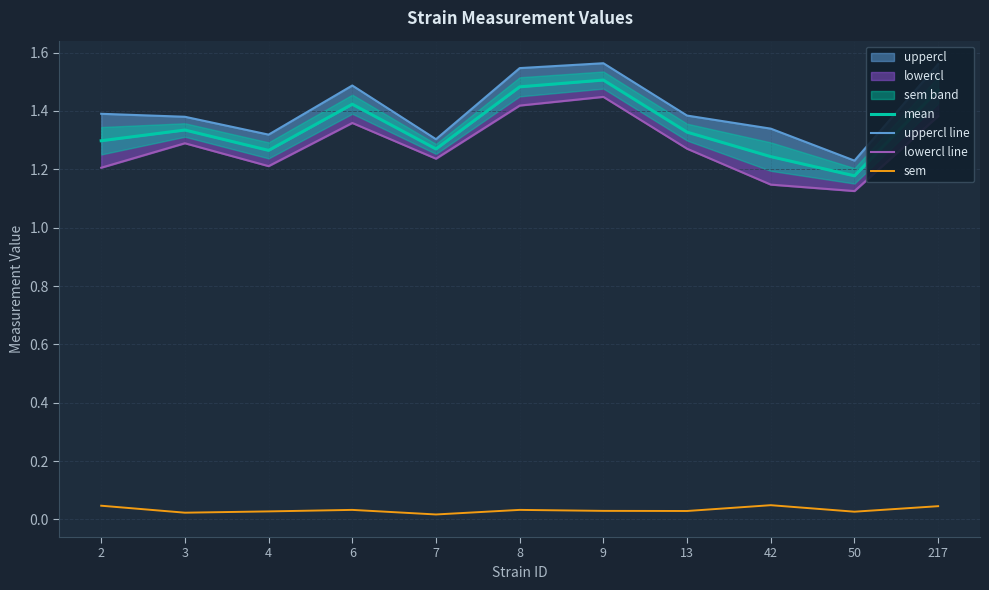

At which category does the chart reach its minimum across all series?

7